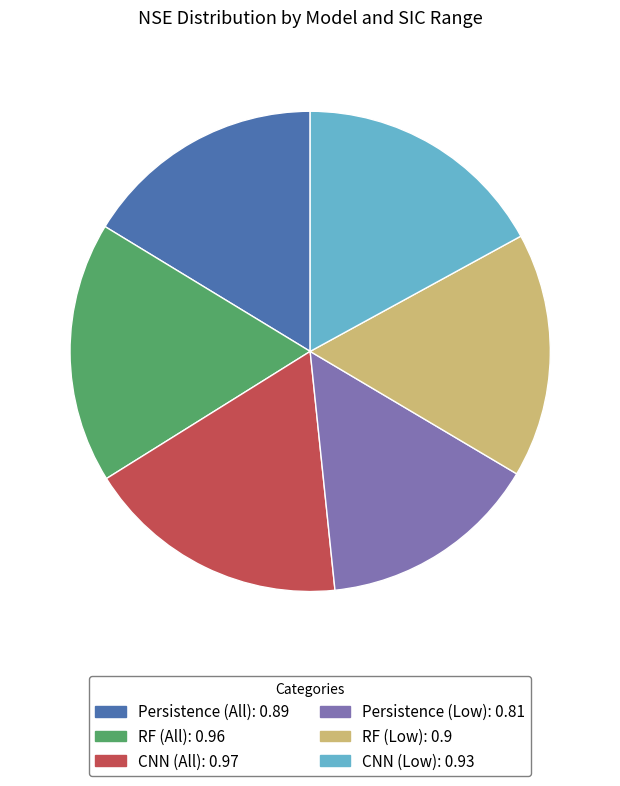

Does RF (Low) account for over 50% of the chart?

No